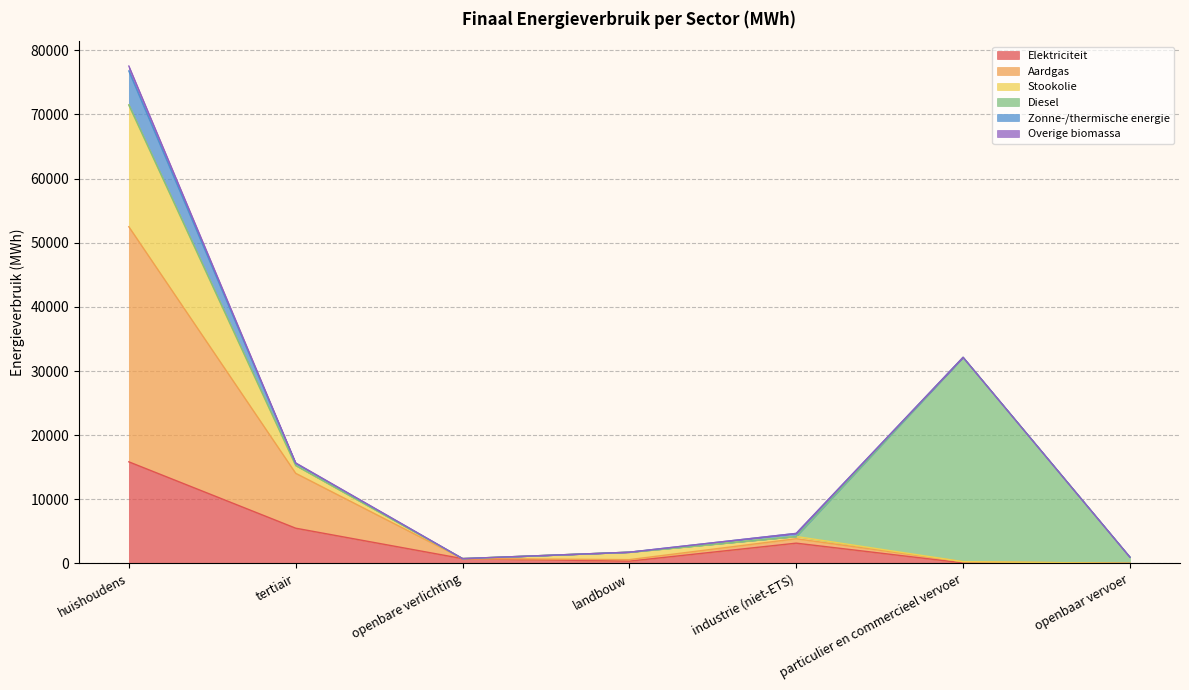

At which label does Elektriciteit reach its peak?

huishoudens